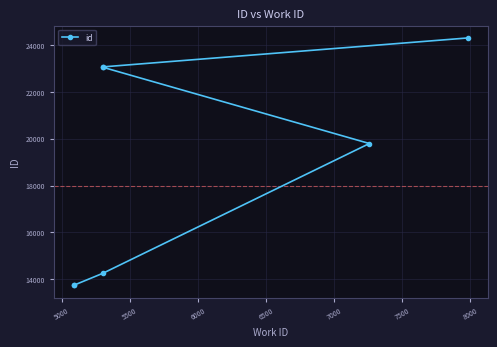

How many series are shown in this chart?

1